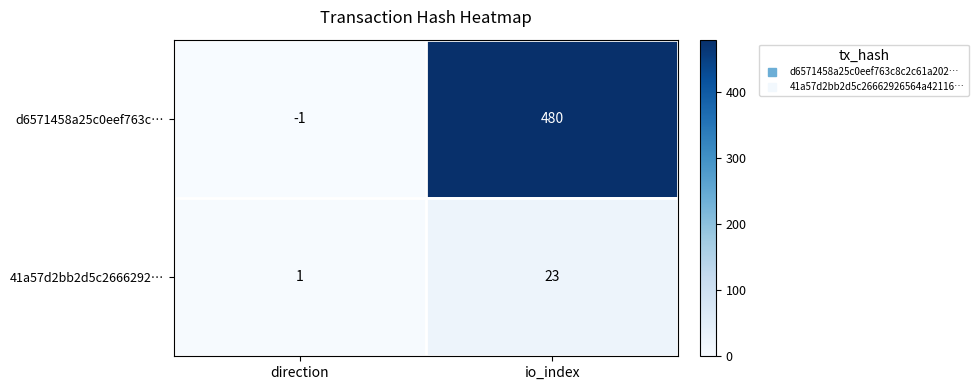

How many values in the d6571458a25c0eef763c… series are below 480?

1